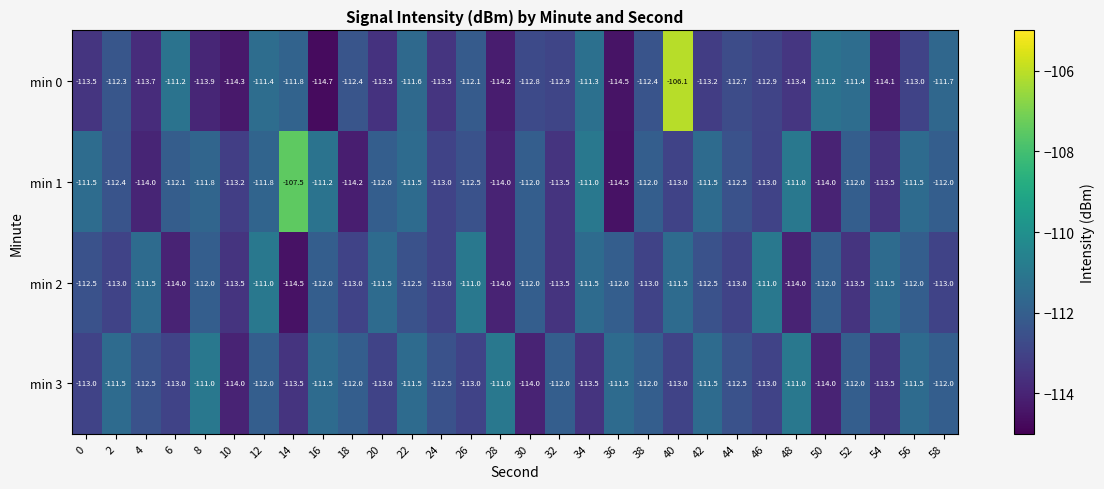

The min 2 series shows -181.2 at 18. True or false?

False